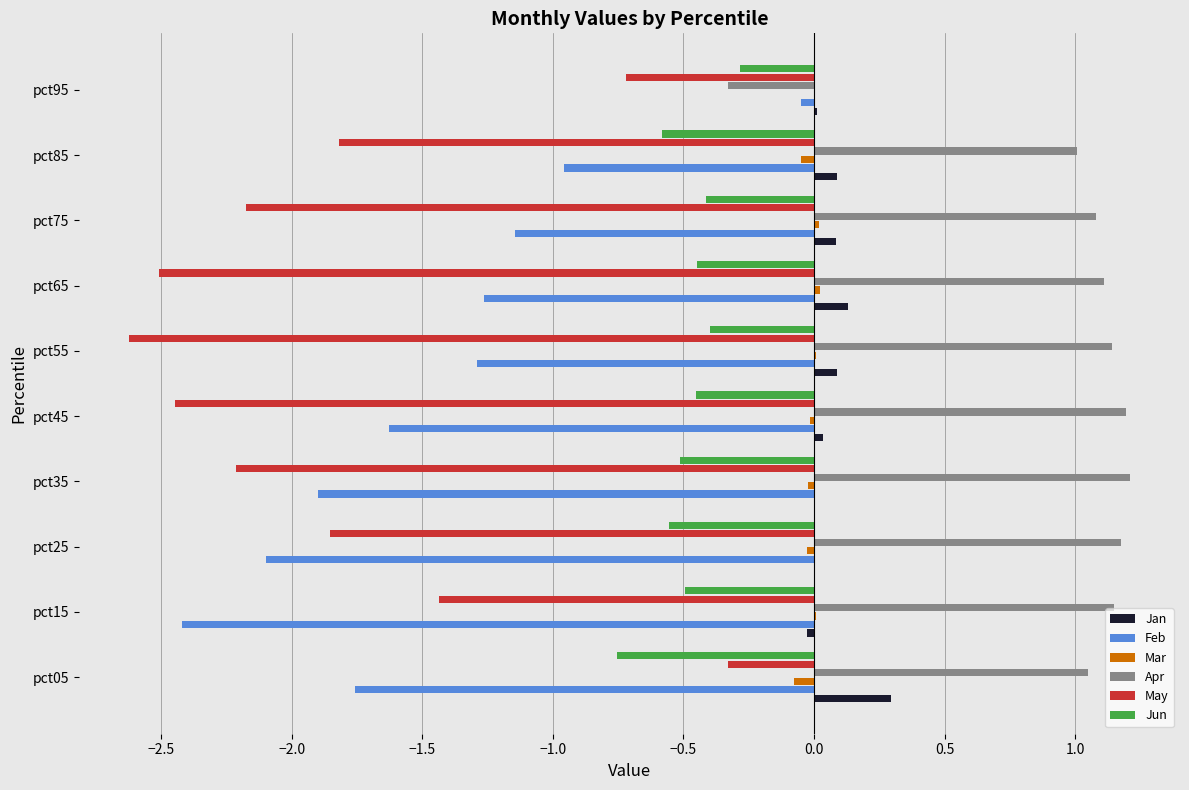

Which series has the largest total across all categories?

Apr